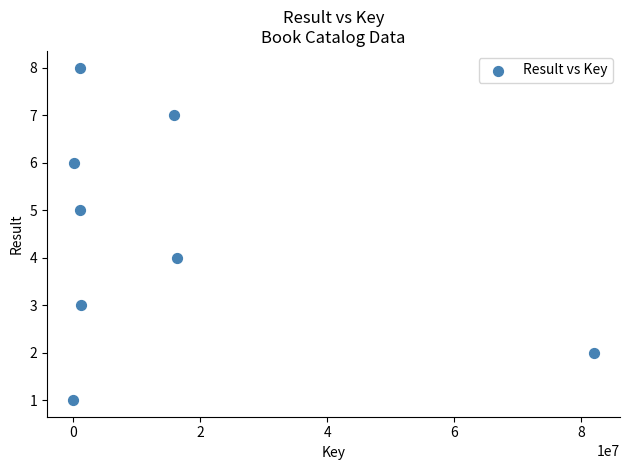

What is the range of X values (max minus min)?

81998210